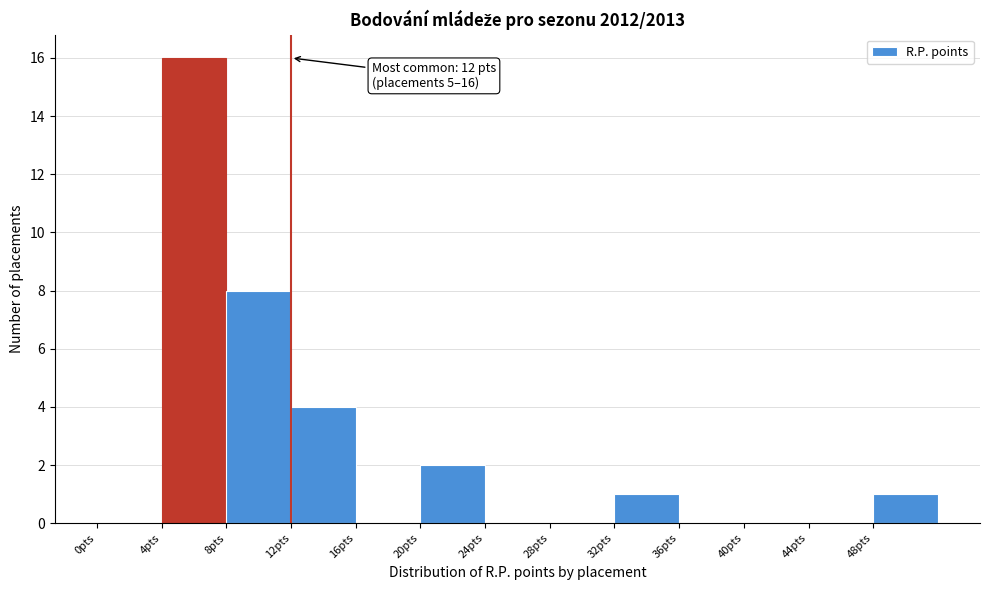

Which range on the x-axis has the tallest bar?

4 to 8